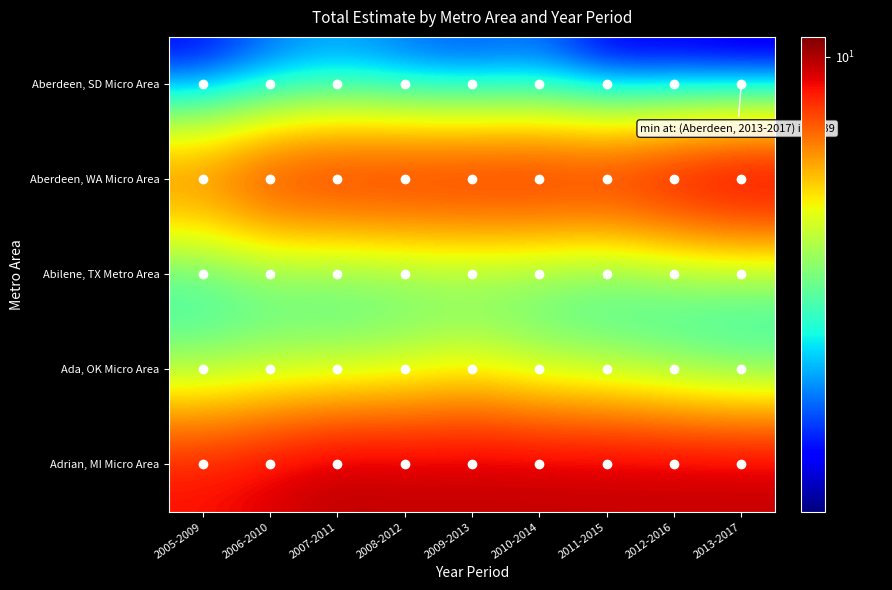

Which label corresponds to the smallest value in the chart?

2013-2017